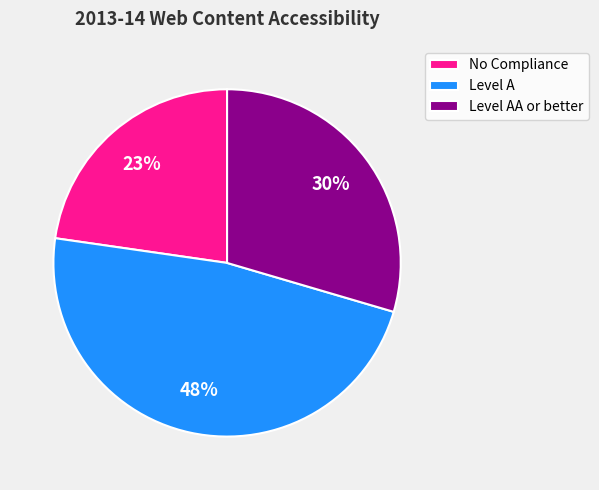

To the nearest percent, what is the average slice percentage?

33%